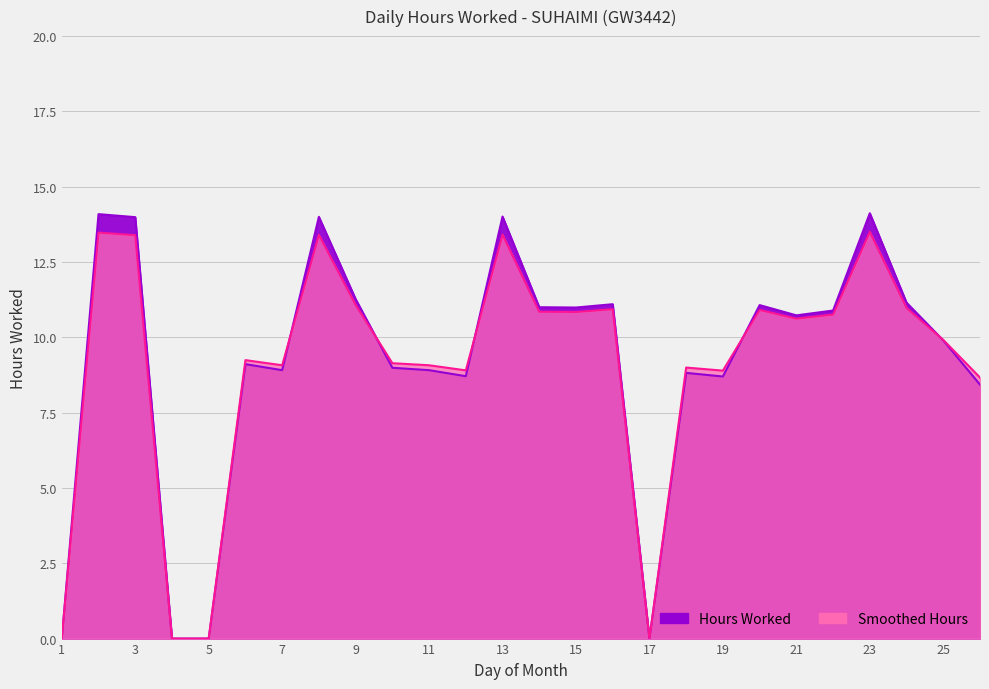

Where is the first local minimum for Hours Worked Smooth?

7